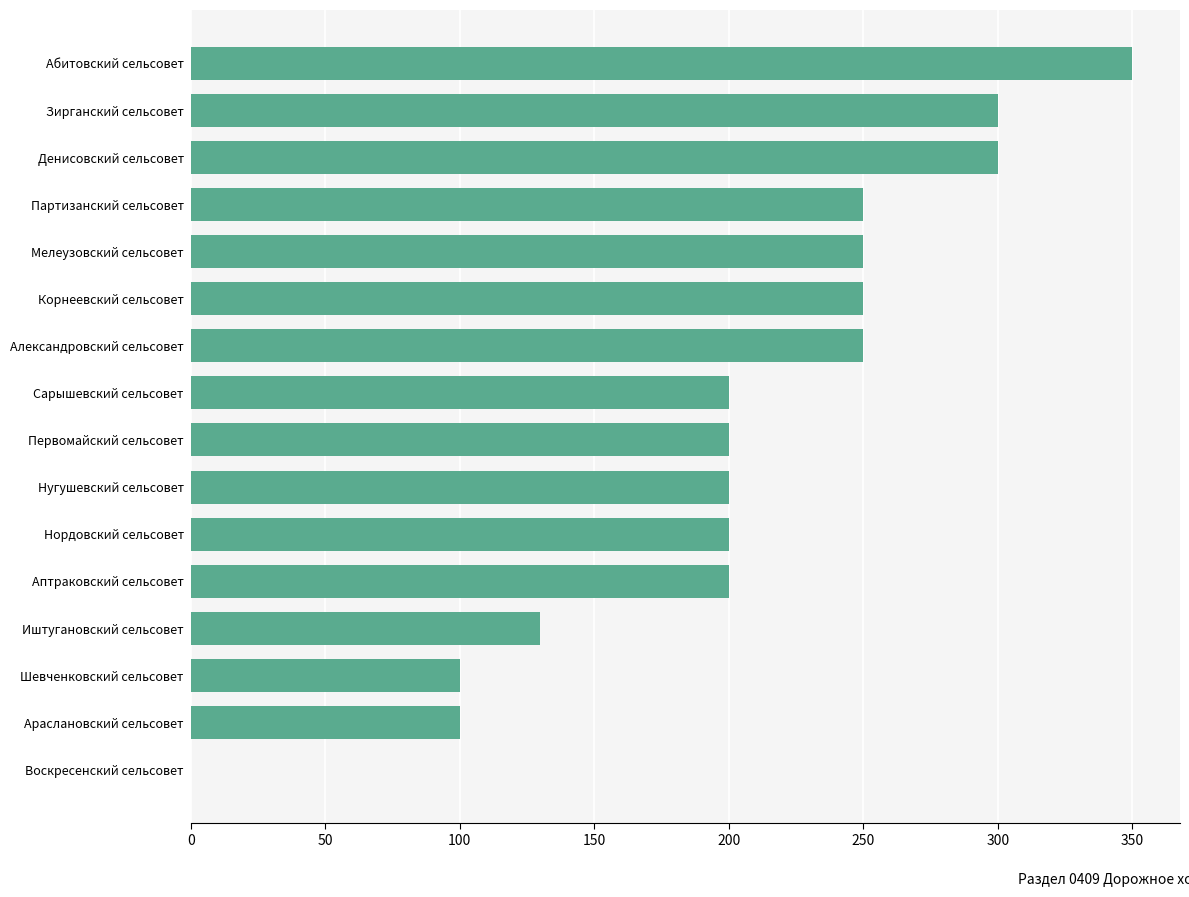

What is the approximate value at Шевченковский сельсовет, to the nearest 10?

100